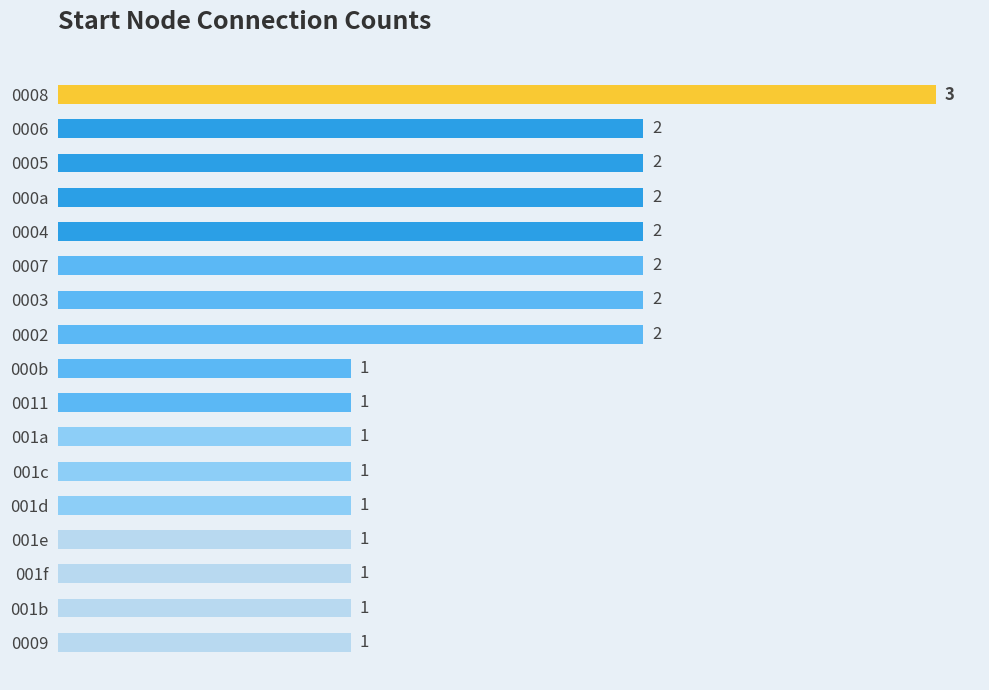

What is the label of the 11th bar from the bottom?

0003